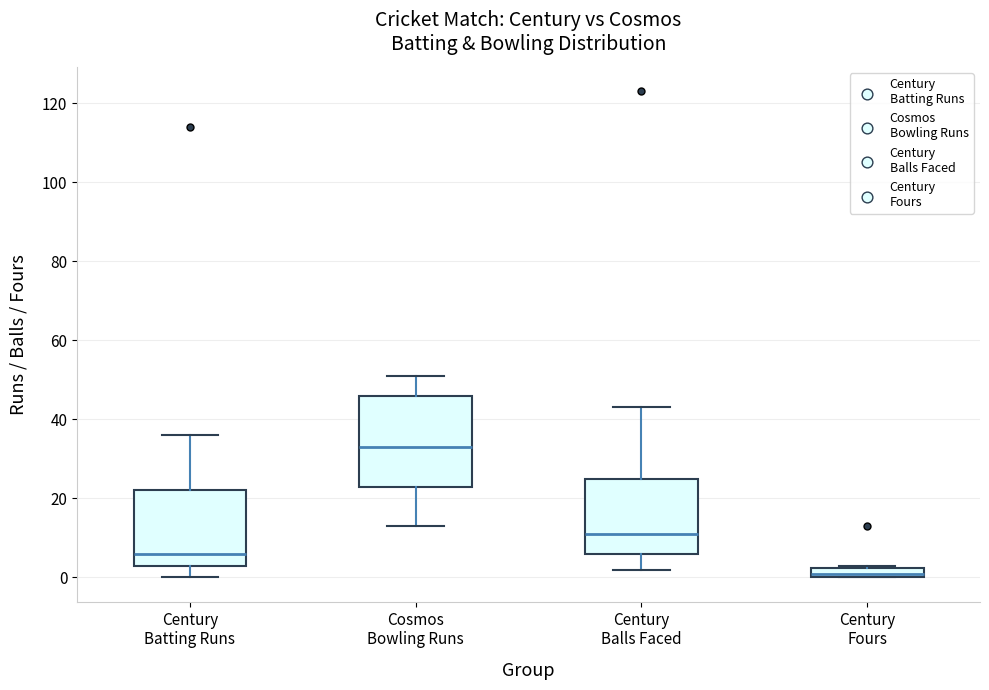

Which box is the tallest, from its lower edge to its upper edge?

Cosmos Bowling Runs